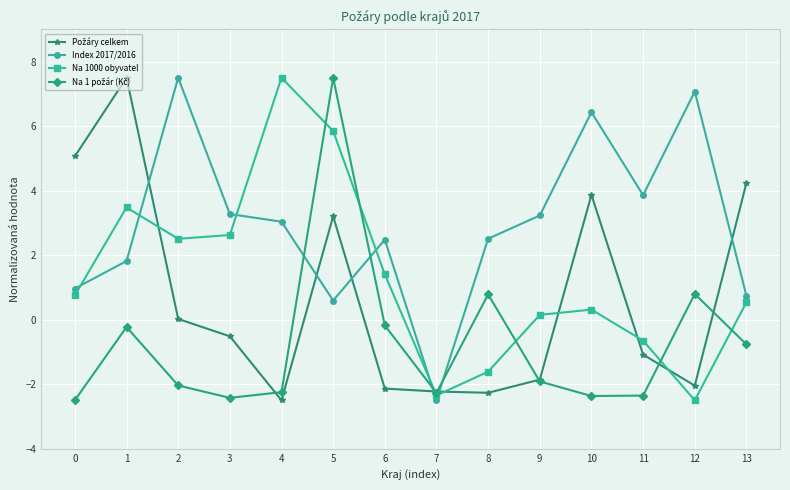

True or false: Na 1000 obyvatel has a value of -2.5 at 12.

True